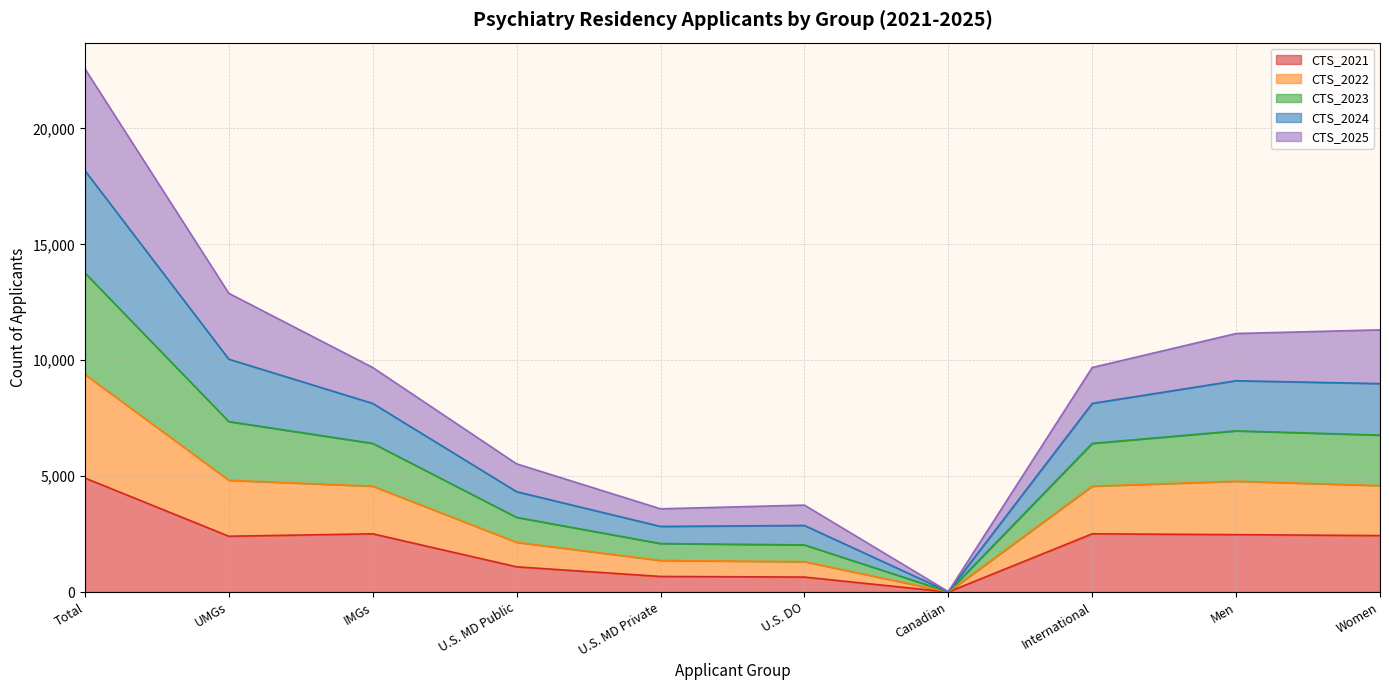

The CTS_2021 series shows 1533 at Women. True or false?

False